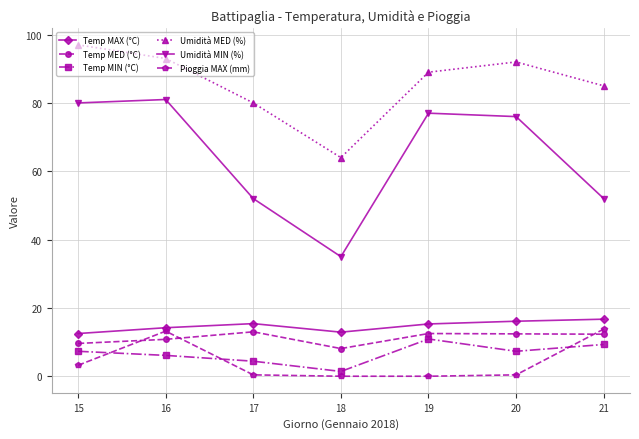

What is the value of the Umidità MIN (%) point at the 6th from the left?

76.0